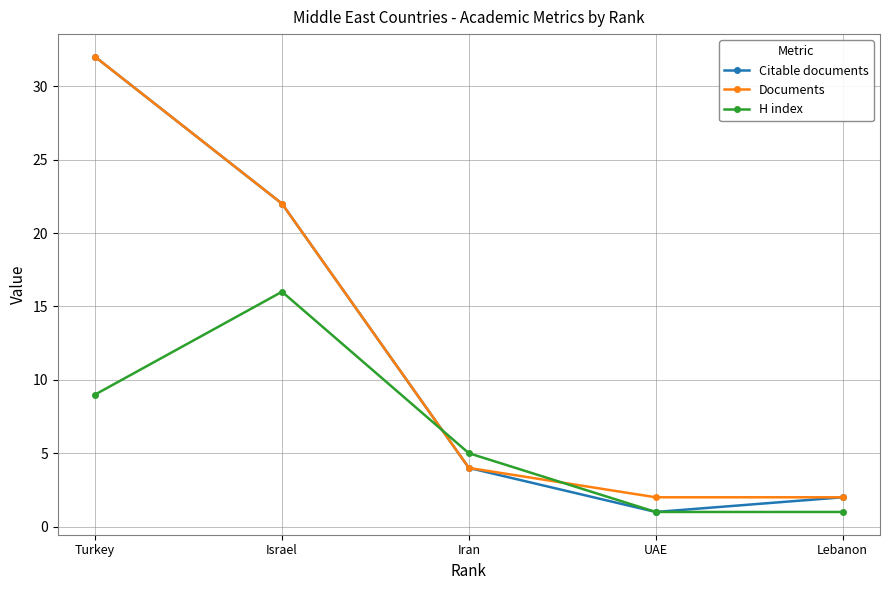

Between Turkey and UAE, which series saw the biggest shift?

Citable documents